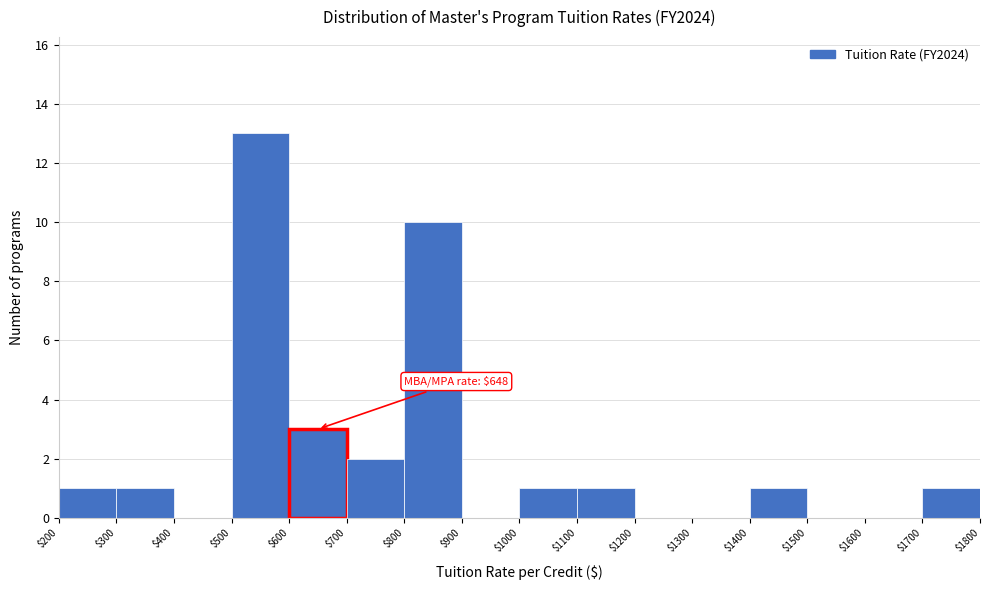

Over which range of the x-axis is the bar tallest?

$500 to $600